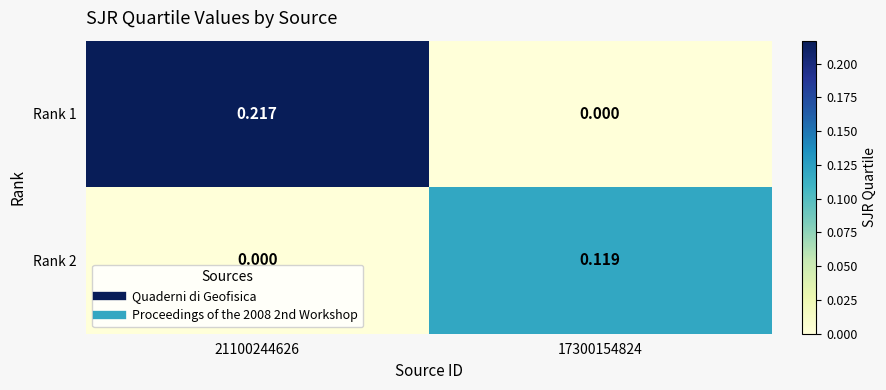

Is the value of Rank 2 at 17300154824 greater than the value of Rank 1 at 21100244626?

No